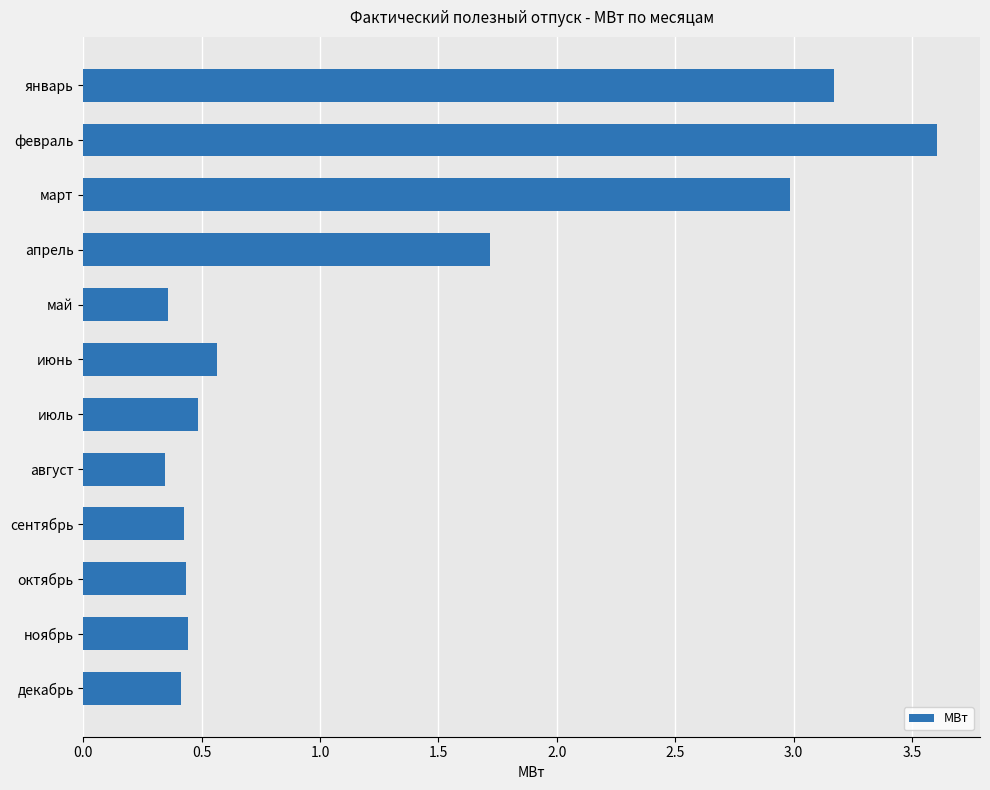

What is the greatest value displayed?

3.6